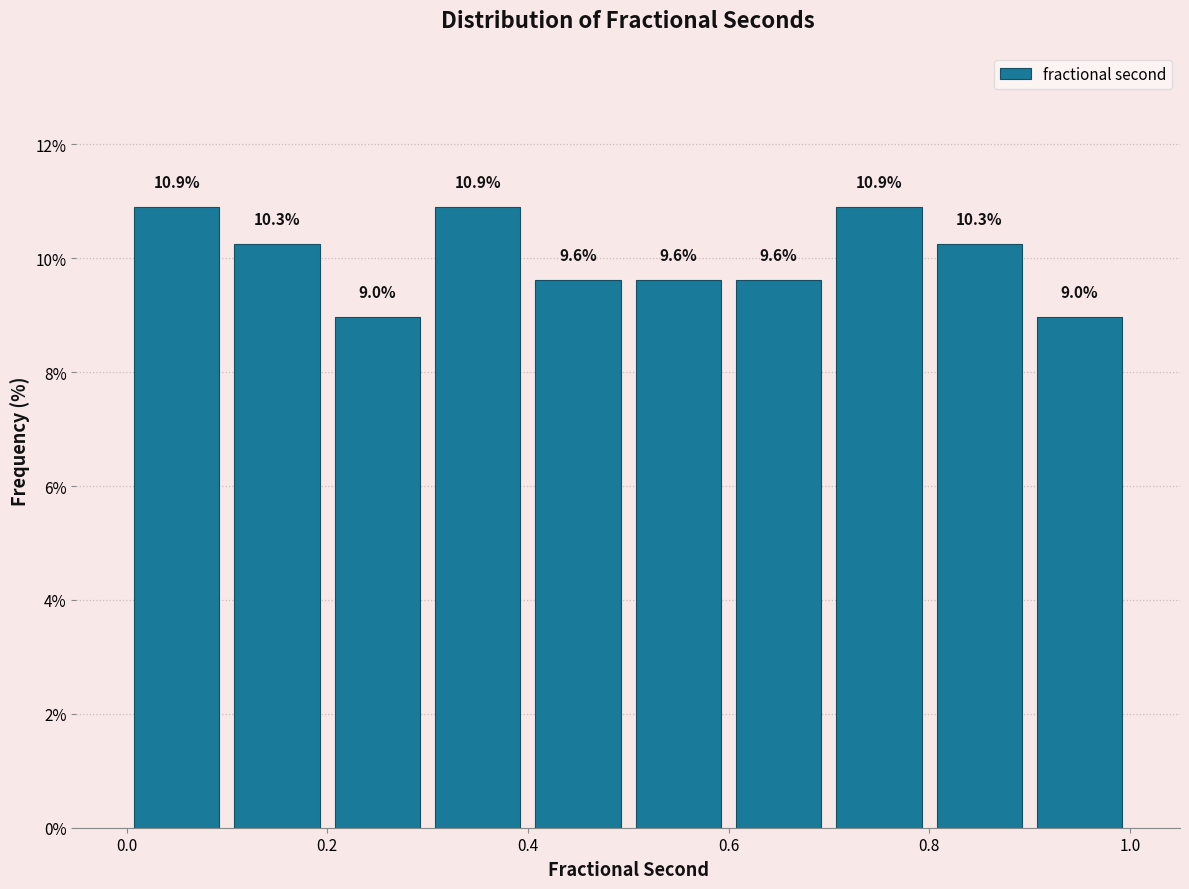

Reading left to right, transcribe this chart: for each bar, give the range it covers on the x-axis and its height.

0.0 to 0.1: 10.9
0.1 to 0.2: 10.3
0.2 to 0.3: 9.0
0.3 to 0.4: 10.9
0.4 to 0.5: 9.6
0.5 to 0.6: 9.6
0.6 to 0.7: 9.6
0.7 to 0.8: 10.9
0.8 to 0.9: 10.3
0.9 to 1.0: 9.0